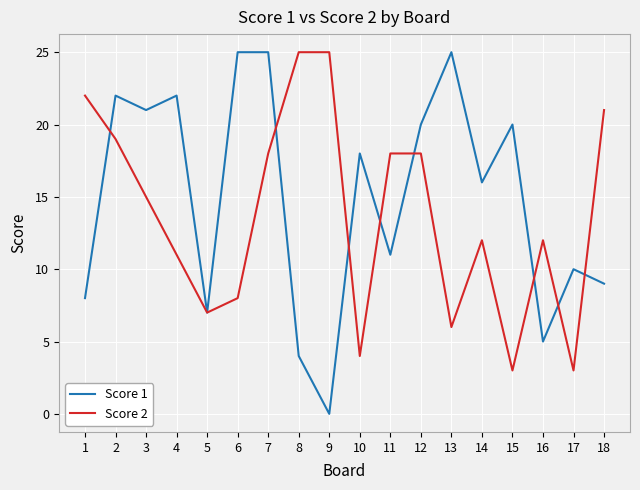

Reading right to left, list all the values displayed in this chart.

Score 1: 9	10	5	20	16	25	20	11	18	0	4	25	25	7	22	21	22	8
Score 2: 21	3	12	3	12	6	18	18	4	25	25	18	8	7	11	15	19	22